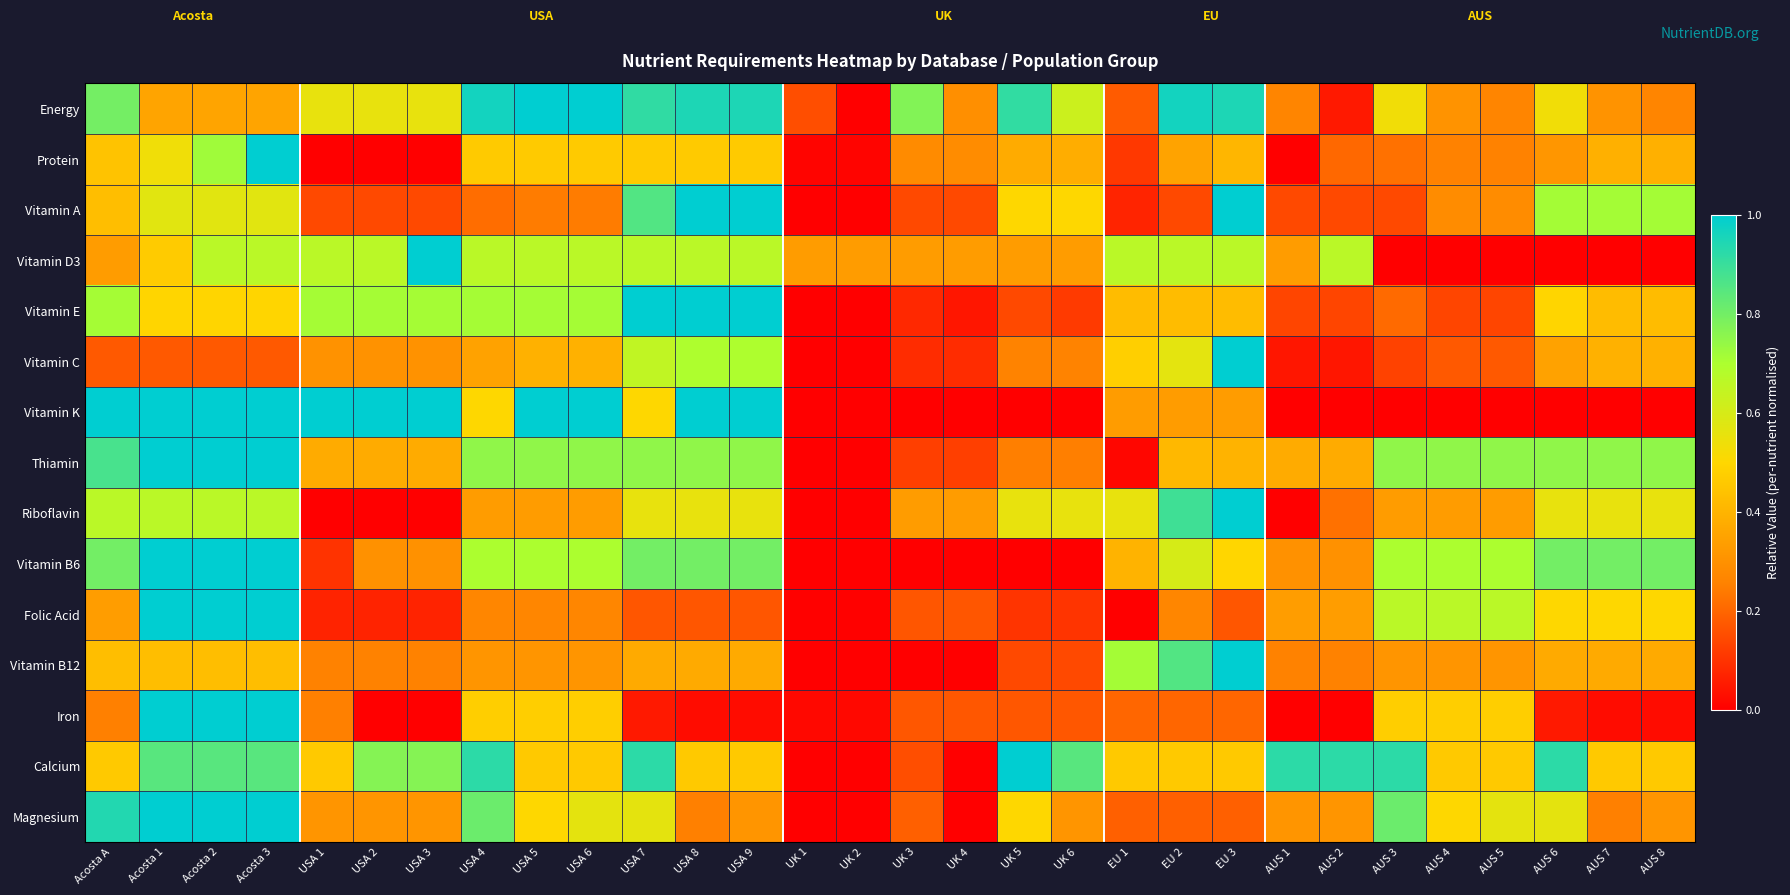

Which series changed the most between USA 8 and AUS 6?

Vitamin K